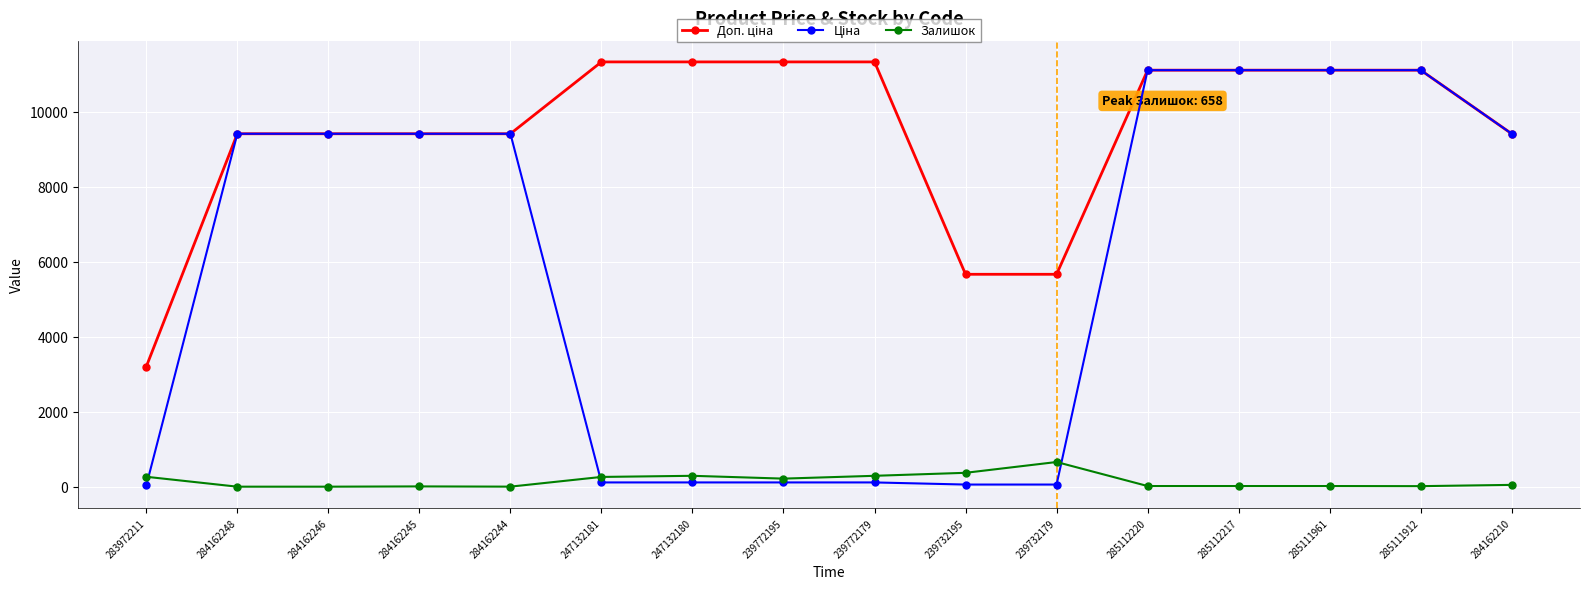

At which label does Залишок reach its peak?

239732179